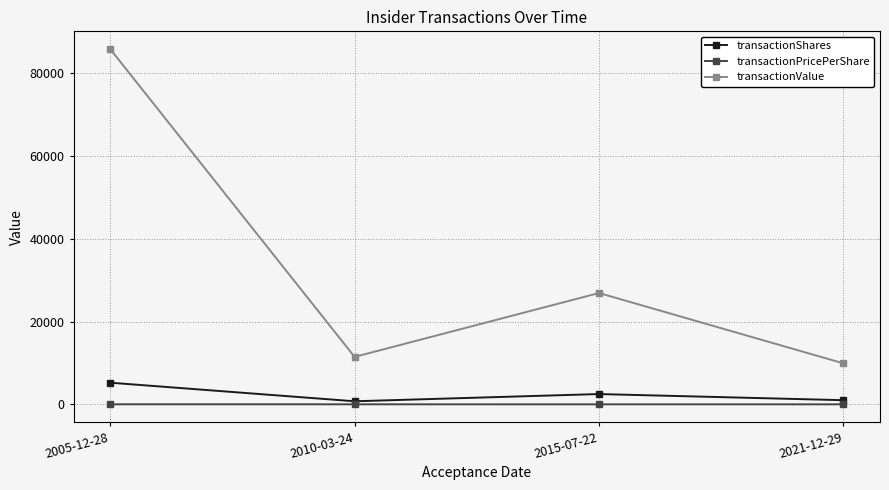

What is the total value across all series at 2010-03-24?

12233.3